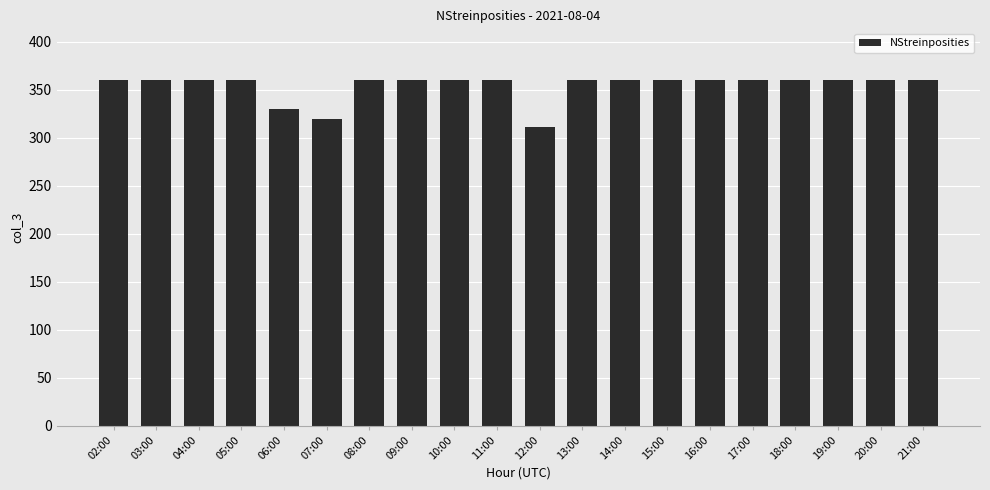

Which category has the lowest value across all series?

12:00